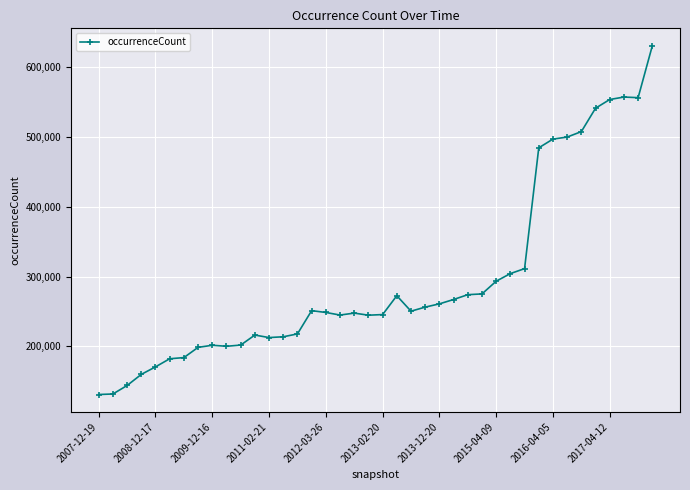

Count the number of categories in the chart.

40